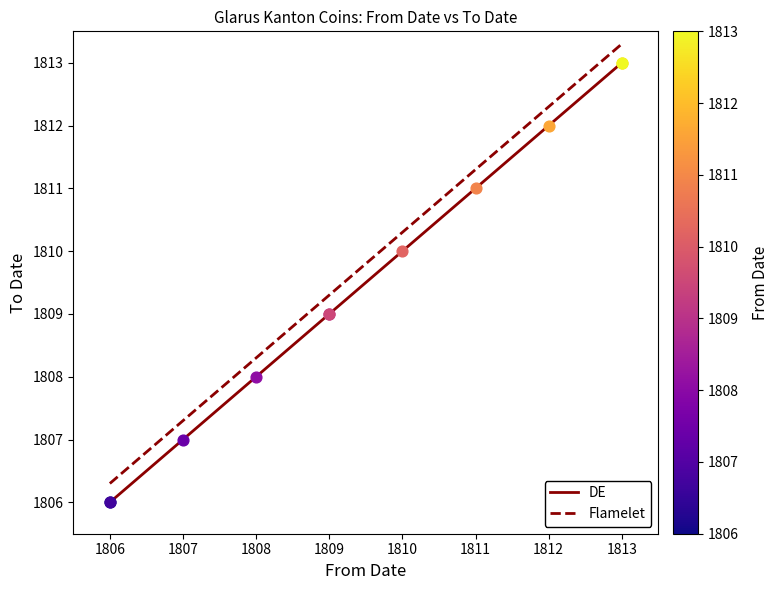

Is the value of DE at 1812 greater than the value of Flamelet at 1813?

No